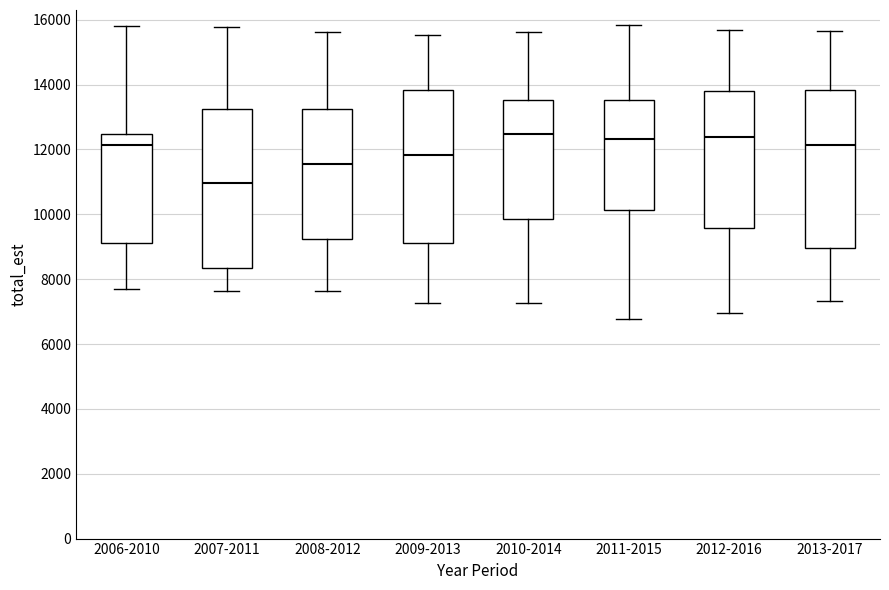

Reading left to right, read every box against the y-axis: the position of its median line, the range the box covers, and the ends of its whiskers. The values are not printed on the chart, so give them approximately, as read against the axis.

2006-2010: median 12200, box 9200 to 12400, whiskers 7600 to 15800
2007-2011: median 11000, box 8400 to 13200, whiskers 7600 to 15800
2008-2012: median 11600, box 9200 to 13200, whiskers 7600 to 15600
2009-2013: median 11800, box 9200 to 13800, whiskers 7200 to 15600
2010-2014: median 12400, box 9800 to 13600, whiskers 7200 to 15600
2011-2015: median 12400, box 10200 to 13600, whiskers 6800 to 15800
2012-2016: median 12400, box 9600 to 13800, whiskers 7000 to 15600
2013-2017: median 12200, box 9000 to 13800, whiskers 7400 to 15600